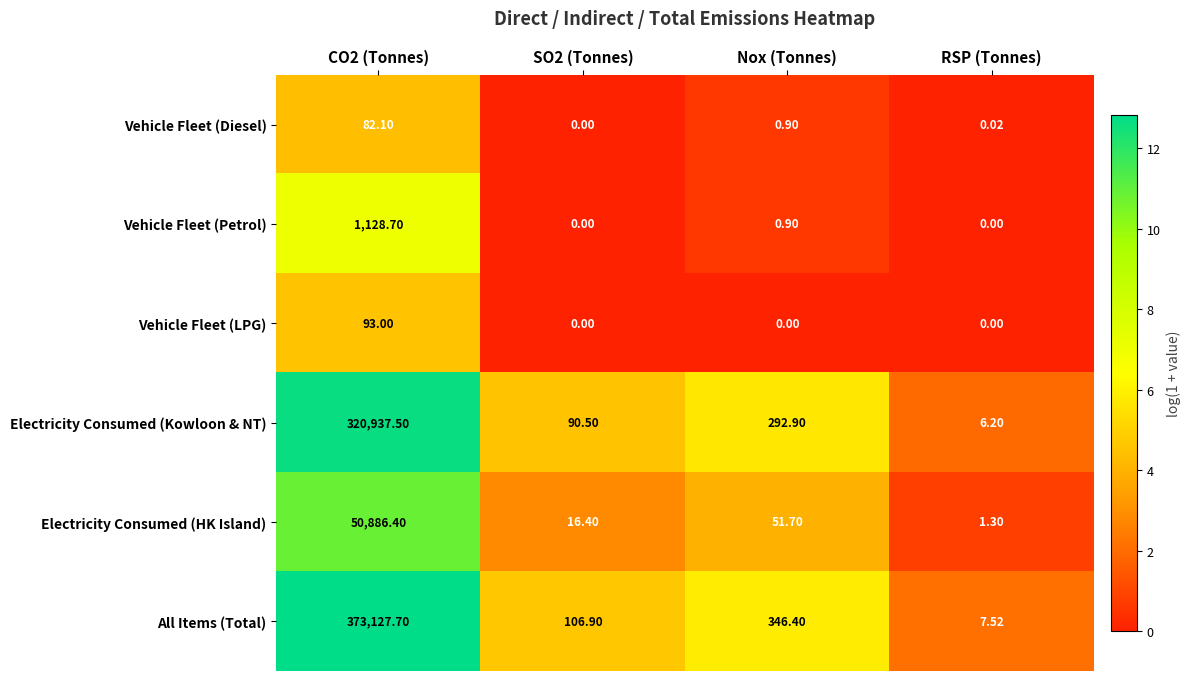

What is the total value across all series at Nox (Tonnes)?

692.8